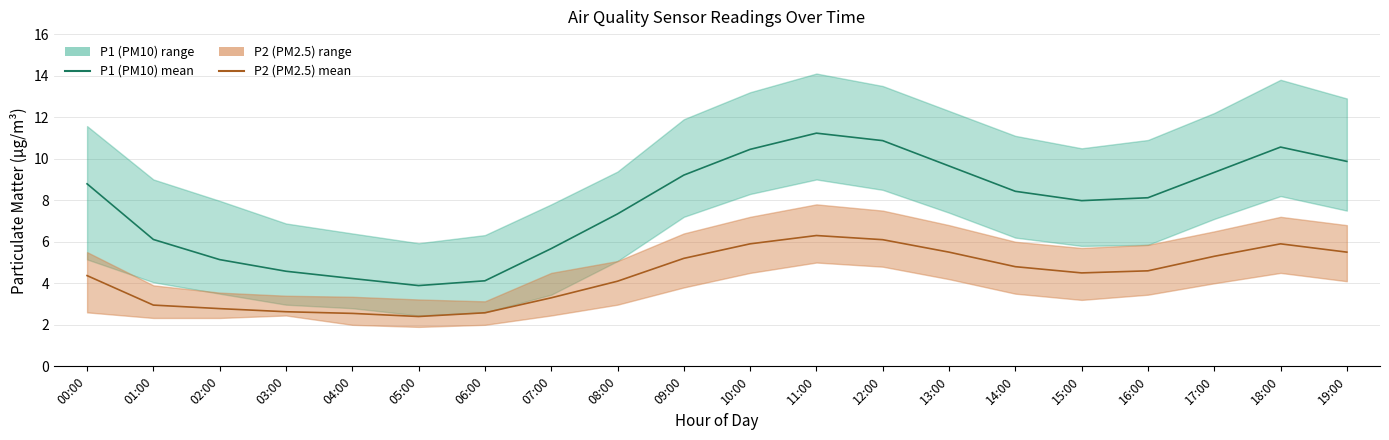

At which category does P2 (PM2.5) mean reach its first local peak?

11:00